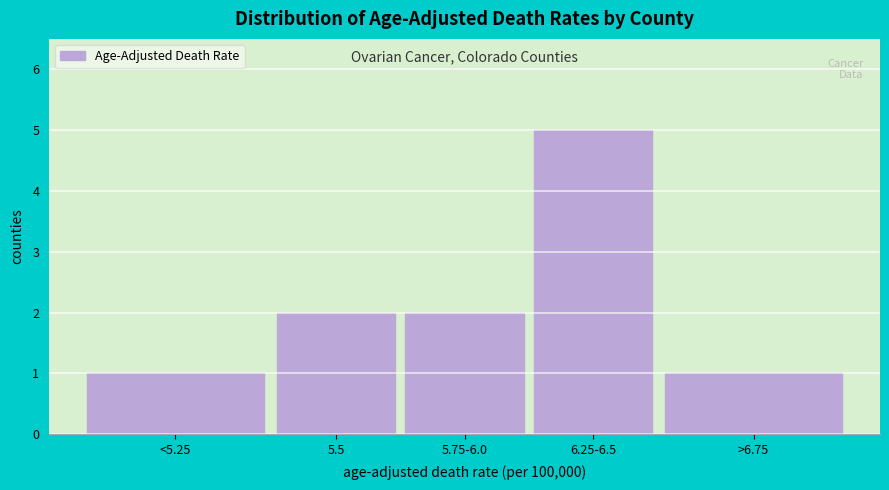

Reading left to right, list all the values displayed in this chart.

1	2	2	5	1